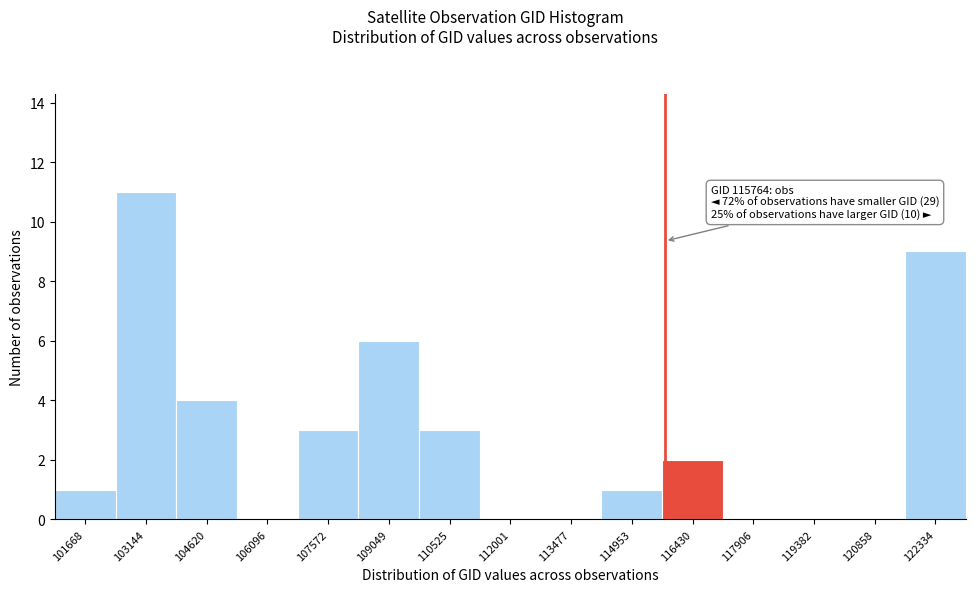

Which range on the x-axis has the tallest bar?

102400 to 103800